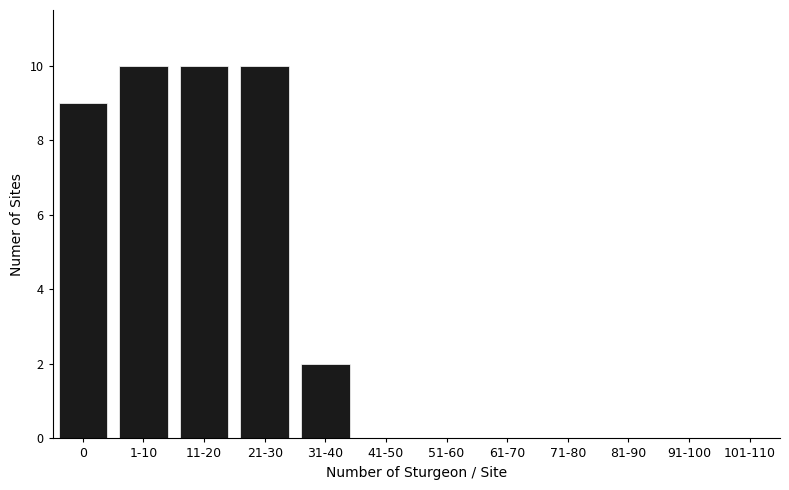

Reading left to right, list all the values displayed in this chart.

0=9	1-10=10	11-20=10	21-30=10	31-40=2	41-50=0	51-60=0	61-70=0	71-80=0	81-90=0	91-100=0	101-110=0